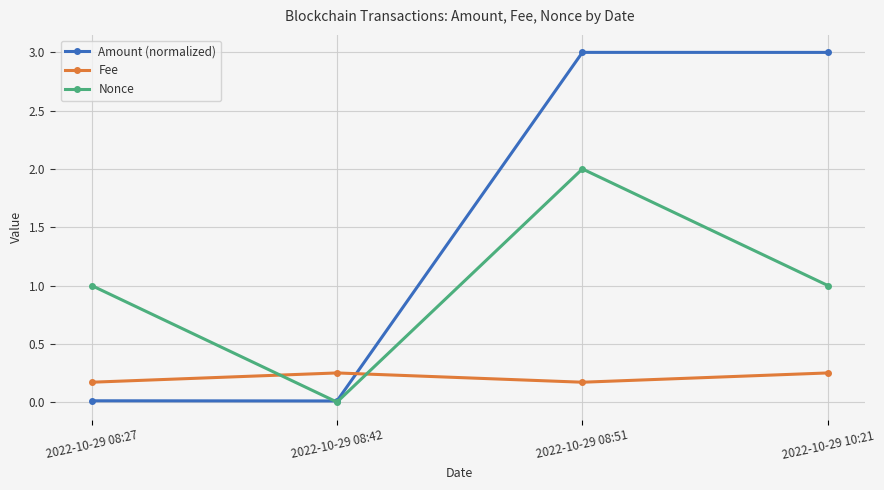

What is the label of the 4th point from the left?

2022-10-29 10:21